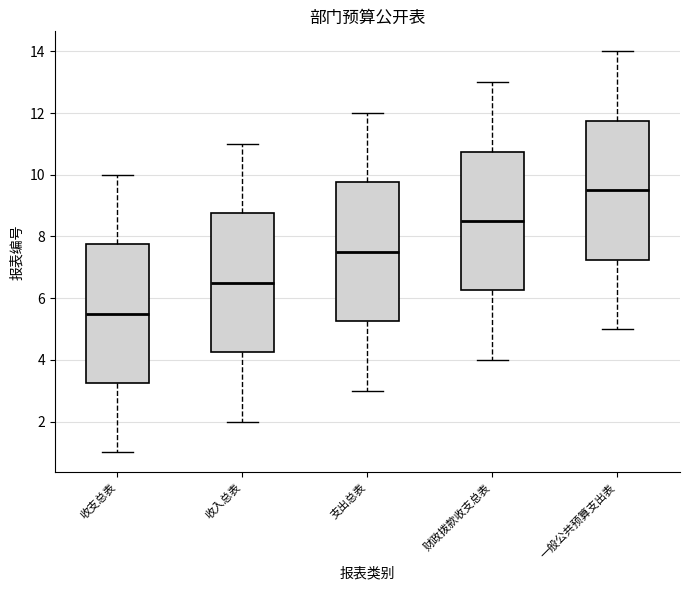

Which box's median line is the highest?

一般公共预算支出表